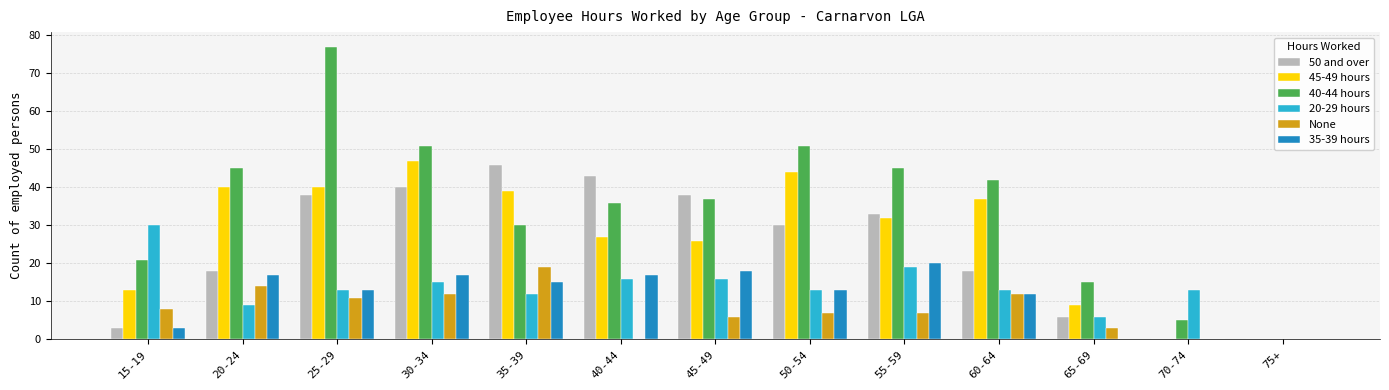

What is the difference between the 40-44 hours values at 75+ and 40-44?

36